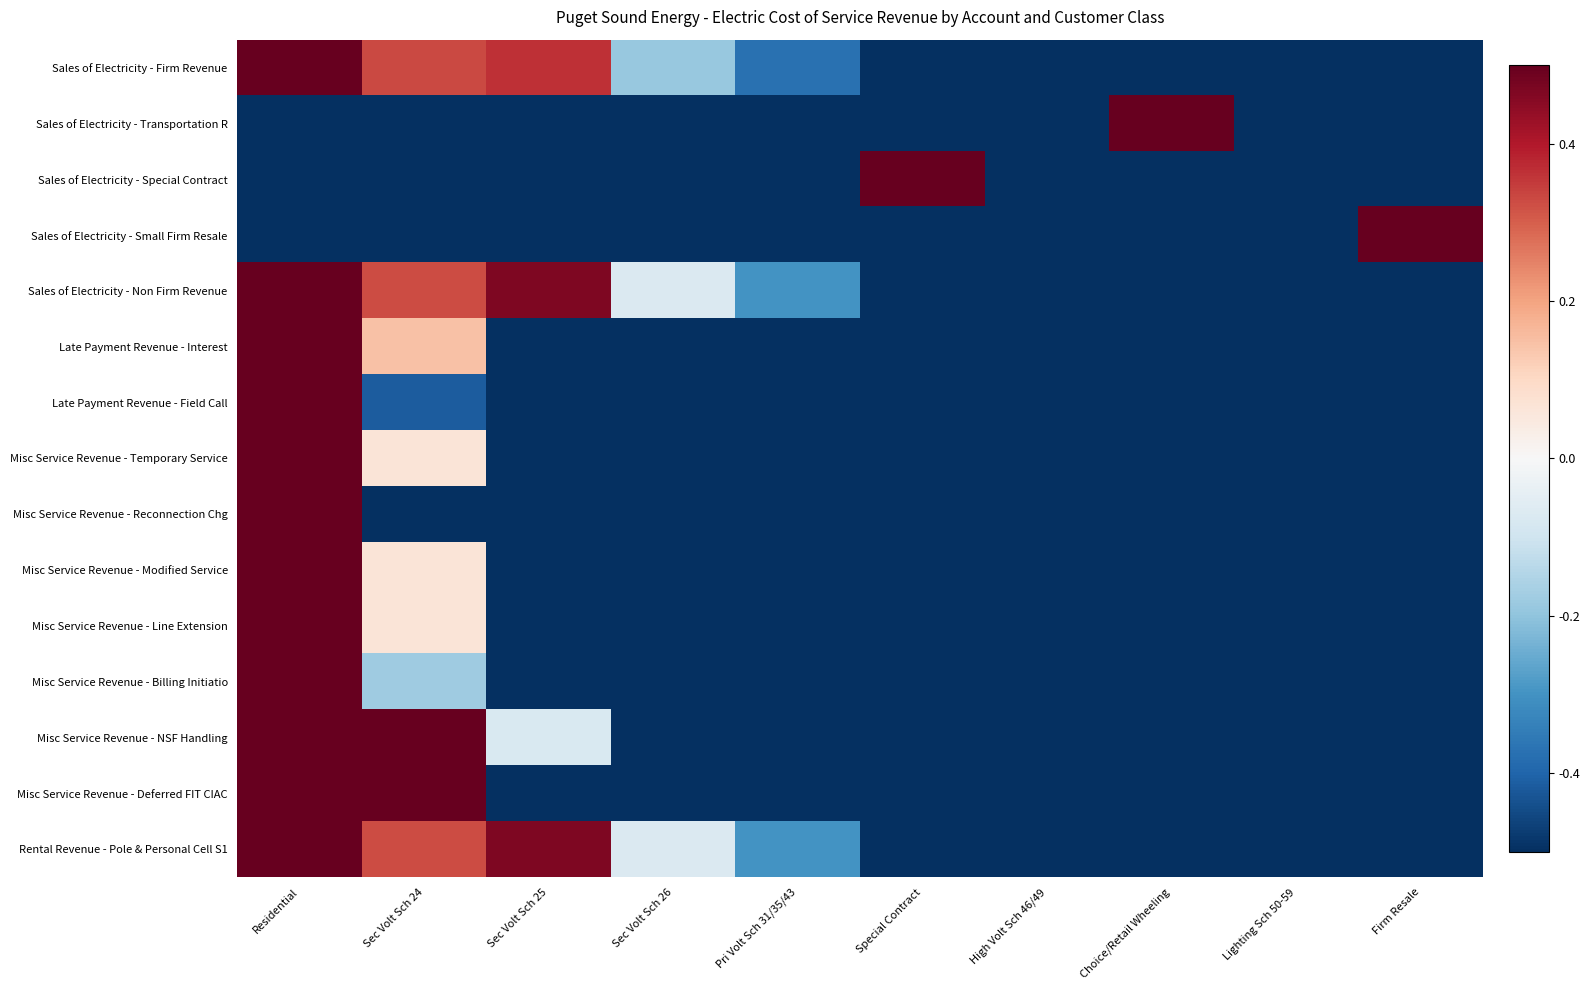

Reading left to right, list all the values displayed in this chart.

Sales of Electricity - Firm Revenue: Residential=0.5	Sec Volt Sch 24=0.3	Sec Volt Sch 25=0.4	Sec Volt Sch 26=-0.2	Pri Volt Sch 31/35/43=-0.4	Special Contract=-0.5	High Volt Sch 46/49=-0.5	Choice/Retail Wheeling=-0.5	Lighting Sch 50-59=-0.5	Firm Resale=-0.5
Sales of Electricity - Transportation R: Residential=-0.5	Sec Volt Sch 24=-0.5	Sec Volt Sch 25=-0.5	Sec Volt Sch 26=-0.5	Pri Volt Sch 31/35/43=-0.5	Special Contract=-0.5	High Volt Sch 46/49=-0.5	Choice/Retail Wheeling=0.5	Lighting Sch 50-59=-0.5	Firm Resale=-0.5
Sales of Electricity - Special Contract: Residential=-0.5	Sec Volt Sch 24=-0.5	Sec Volt Sch 25=-0.5	Sec Volt Sch 26=-0.5	Pri Volt Sch 31/35/43=-0.5	Special Contract=0.5	High Volt Sch 46/49=-0.5	Choice/Retail Wheeling=-0.5	Lighting Sch 50-59=-0.5	Firm Resale=-0.5
Sales of Electricity - Small Firm Resale: Residential=-0.5	Sec Volt Sch 24=-0.5	Sec Volt Sch 25=-0.5	Sec Volt Sch 26=-0.5	Pri Volt Sch 31/35/43=-0.5	Special Contract=-0.5	High Volt Sch 46/49=-0.5	Choice/Retail Wheeling=-0.5	Lighting Sch 50-59=-0.5	Firm Resale=0.5
Sales of Electricity - Non Firm Revenue: Residential=0.5	Sec Volt Sch 24=0.3	Sec Volt Sch 25=0.5	Sec Volt Sch 26=-0.1	Pri Volt Sch 31/35/43=-0.3	Special Contract=-0.5	High Volt Sch 46/49=-0.5	Choice/Retail Wheeling=-0.5	Lighting Sch 50-59=-0.5	Firm Resale=-0.5
Late Payment Revenue - Interest: Residential=0.5	Sec Volt Sch 24=0.1	Sec Volt Sch 25=-0.5	Sec Volt Sch 26=-0.5	Pri Volt Sch 31/35/43=-0.5	Special Contract=-0.5	High Volt Sch 46/49=-0.5	Choice/Retail Wheeling=-0.5	Lighting Sch 50-59=-0.5	Firm Resale=-0.5
Late Payment Revenue - Field Call: Residential=0.5	Sec Volt Sch 24=-0.4	Sec Volt Sch 25=-0.5	Sec Volt Sch 26=-0.5	Pri Volt Sch 31/35/43=-0.5	Special Contract=-0.5	High Volt Sch 46/49=-0.5	Choice/Retail Wheeling=-0.5	Lighting Sch 50-59=-0.5	Firm Resale=-0.5
Misc Service Revenue - Temporary Service: Residential=0.5	Sec Volt Sch 24=0.1	Sec Volt Sch 25=-0.5	Sec Volt Sch 26=-0.5	Pri Volt Sch 31/35/43=-0.5	Special Contract=-0.5	High Volt Sch 46/49=-0.5	Choice/Retail Wheeling=-0.5	Lighting Sch 50-59=-0.5	Firm Resale=-0.5
Misc Service Revenue - Reconnection Chg: Residential=0.5	Sec Volt Sch 24=-0.5	Sec Volt Sch 25=-0.5	Sec Volt Sch 26=-0.5	Pri Volt Sch 31/35/43=-0.5	Special Contract=-0.5	High Volt Sch 46/49=-0.5	Choice/Retail Wheeling=-0.5	Lighting Sch 50-59=-0.5	Firm Resale=-0.5
Misc Service Revenue - Modified Service: Residential=0.5	Sec Volt Sch 24=0.1	Sec Volt Sch 25=-0.5	Sec Volt Sch 26=-0.5	Pri Volt Sch 31/35/43=-0.5	Special Contract=-0.5	High Volt Sch 46/49=-0.5	Choice/Retail Wheeling=-0.5	Lighting Sch 50-59=-0.5	Firm Resale=-0.5
Misc Service Revenue - Line Extension: Residential=0.5	Sec Volt Sch 24=0.1	Sec Volt Sch 25=-0.5	Sec Volt Sch 26=-0.5	Pri Volt Sch 31/35/43=-0.5	Special Contract=-0.5	High Volt Sch 46/49=-0.5	Choice/Retail Wheeling=-0.5	Lighting Sch 50-59=-0.5	Firm Resale=-0.5
Misc Service Revenue - Billing Initiatio: Residential=0.5	Sec Volt Sch 24=-0.2	Sec Volt Sch 25=-0.5	Sec Volt Sch 26=-0.5	Pri Volt Sch 31/35/43=-0.5	Special Contract=-0.5	High Volt Sch 46/49=-0.5	Choice/Retail Wheeling=-0.5	Lighting Sch 50-59=-0.5	Firm Resale=-0.5
Misc Service Revenue - NSF Handling: Residential=0.5	Sec Volt Sch 24=0.5	Sec Volt Sch 25=-0.1	Sec Volt Sch 26=-0.5	Pri Volt Sch 31/35/43=-0.5	Special Contract=-0.5	High Volt Sch 46/49=-0.5	Choice/Retail Wheeling=-0.5	Lighting Sch 50-59=-0.5	Firm Resale=-0.5
Misc Service Revenue - Deferred FIT CIAC: Residential=0.5	Sec Volt Sch 24=0.5	Sec Volt Sch 25=-0.5	Sec Volt Sch 26=-0.5	Pri Volt Sch 31/35/43=-0.5	Special Contract=-0.5	High Volt Sch 46/49=-0.5	Choice/Retail Wheeling=-0.5	Lighting Sch 50-59=-0.5	Firm Resale=-0.5
Rental Revenue - Pole & Personal Cell S1: Residential=0.5	Sec Volt Sch 24=0.3	Sec Volt Sch 25=0.5	Sec Volt Sch 26=-0.1	Pri Volt Sch 31/35/43=-0.3	Special Contract=-0.5	High Volt Sch 46/49=-0.5	Choice/Retail Wheeling=-0.5	Lighting Sch 50-59=-0.5	Firm Resale=-0.5